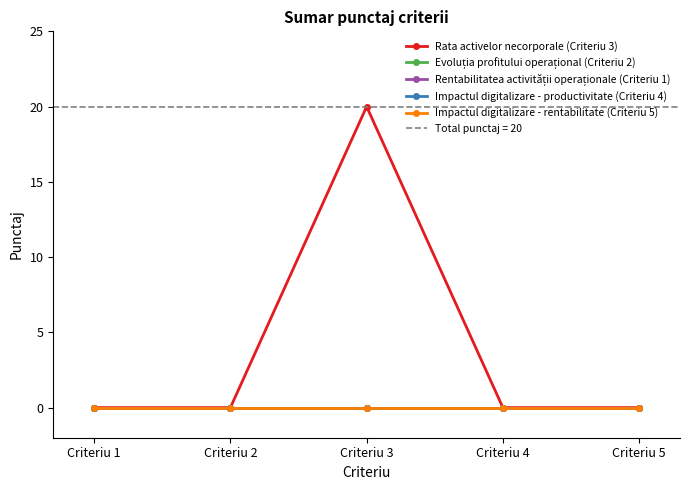

Reading left to right, list all the values displayed in this chart.

Rata activelor necorporale (Criteriu 3): 0	0	20	0	0
Evoluția profitului operațional (Criteriu 2): 0	0	0	0	0
Rentabilitatea activității operaționale (Criteriu 1): 0	0	0	0	0
Impactul digitalizare - productivitate (Criteriu 4): 0	0	0	0	0
Impactul digitalizare - rentabilitate (Criteriu 5): 0	0	0	0	0